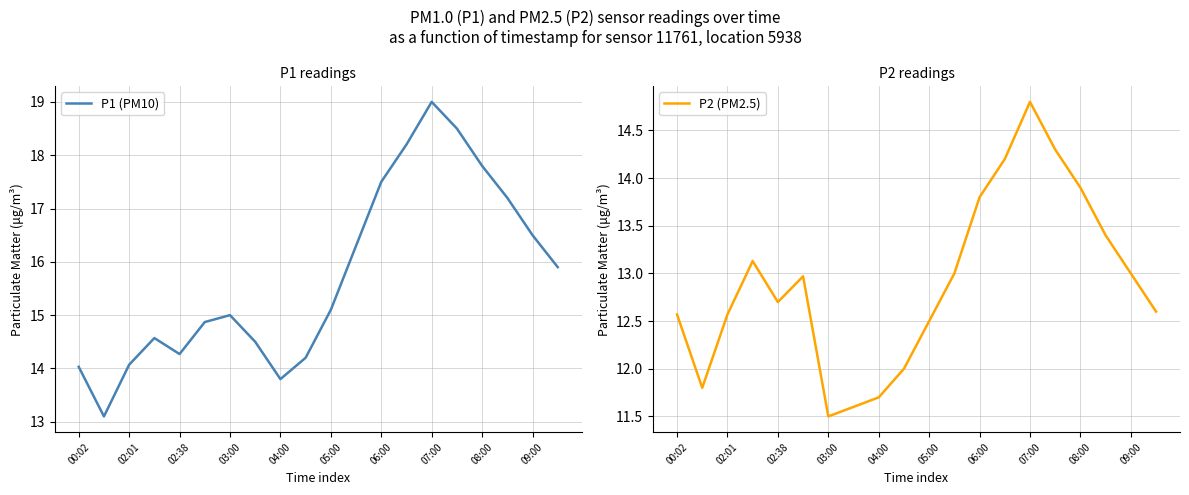

What is the greatest value displayed?

19.0